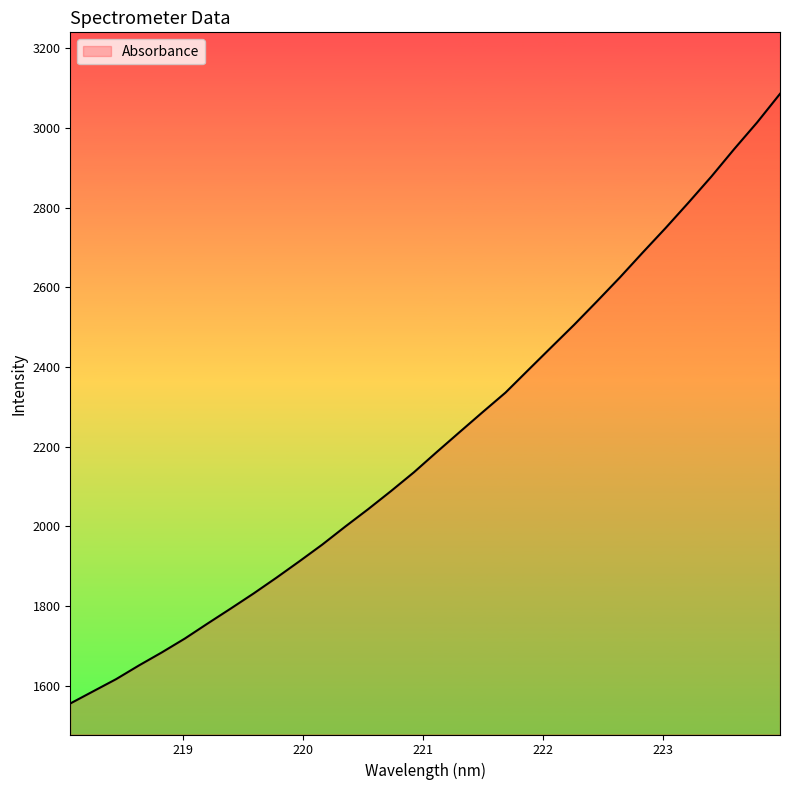

What is the difference between the maximum and minimum values?

1529.6